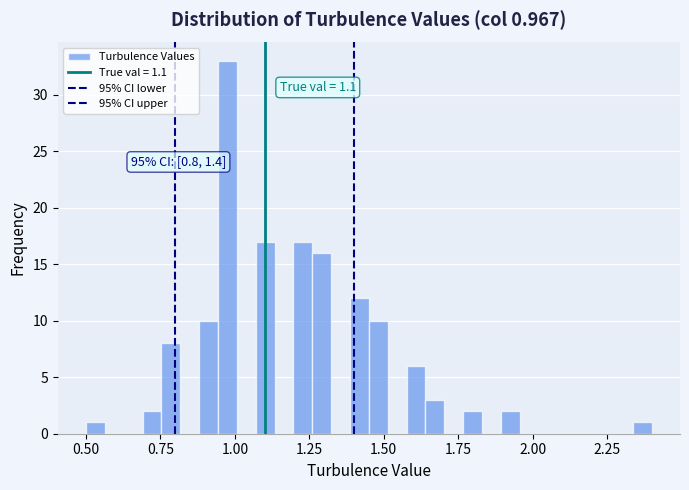

Around what value on the x-axis is the tallest bar? Give the approximate position of its centre, as read against the axis.

1.00